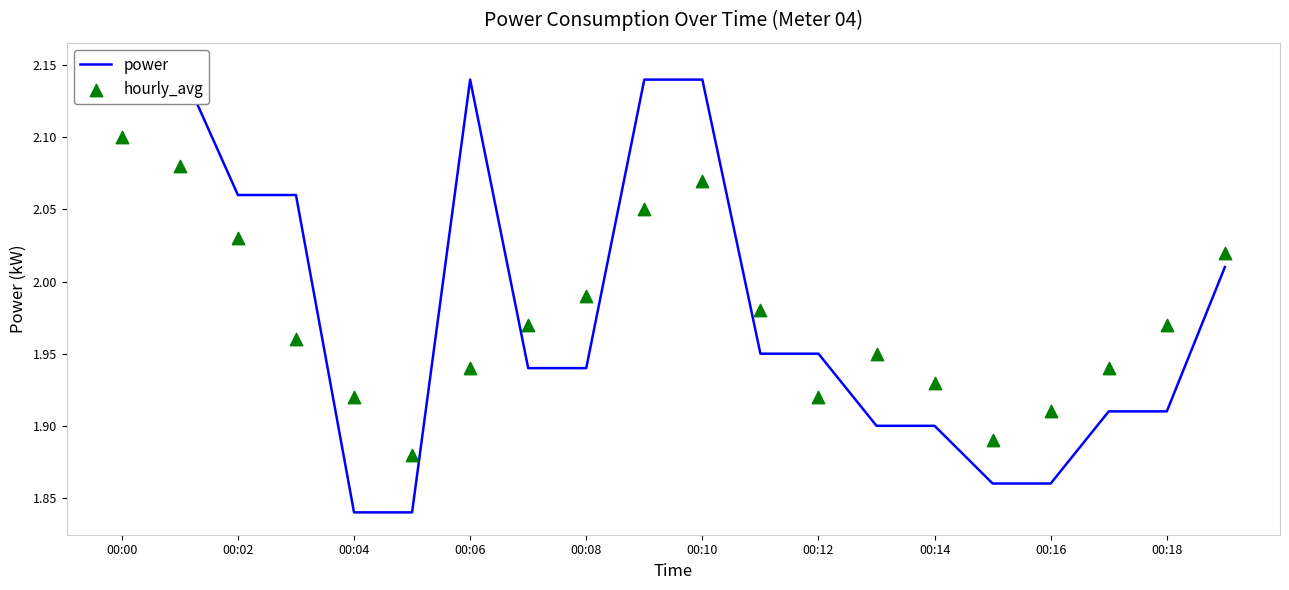

Which series has the largest total across all categories?

power